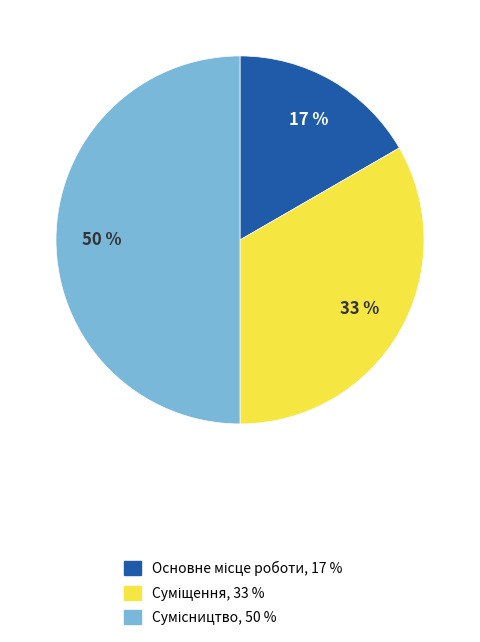

To the nearest percent, what is the difference between the largest and smallest slice percentages?

33%